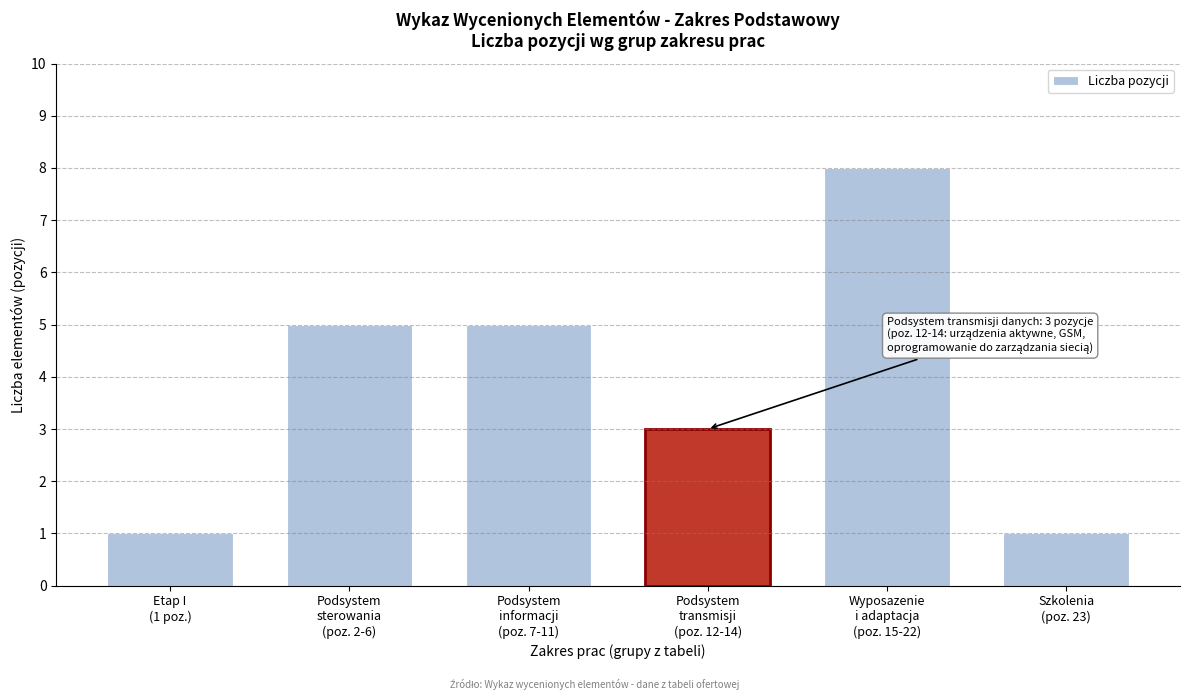

Reading left to right, list all the values displayed in this chart.

1	5	5	3	8	1